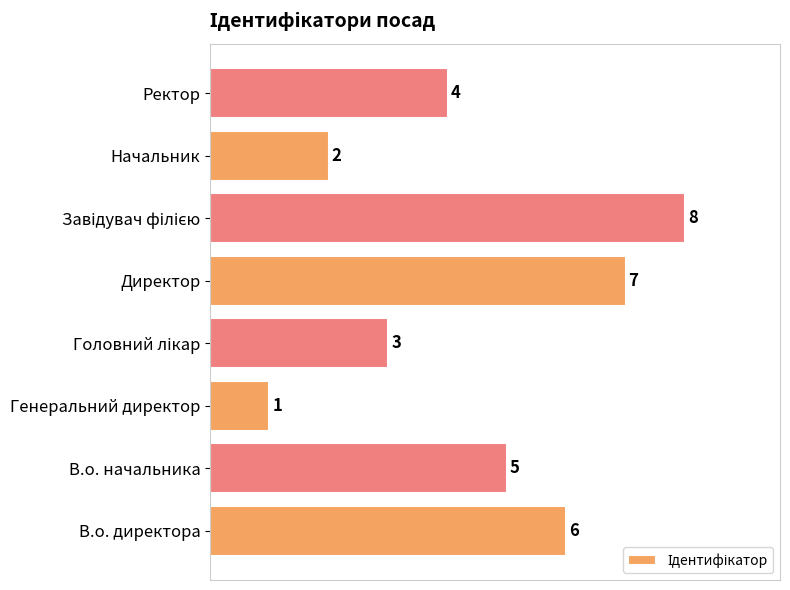

What is the change in value from Директор to Начальник?

-5